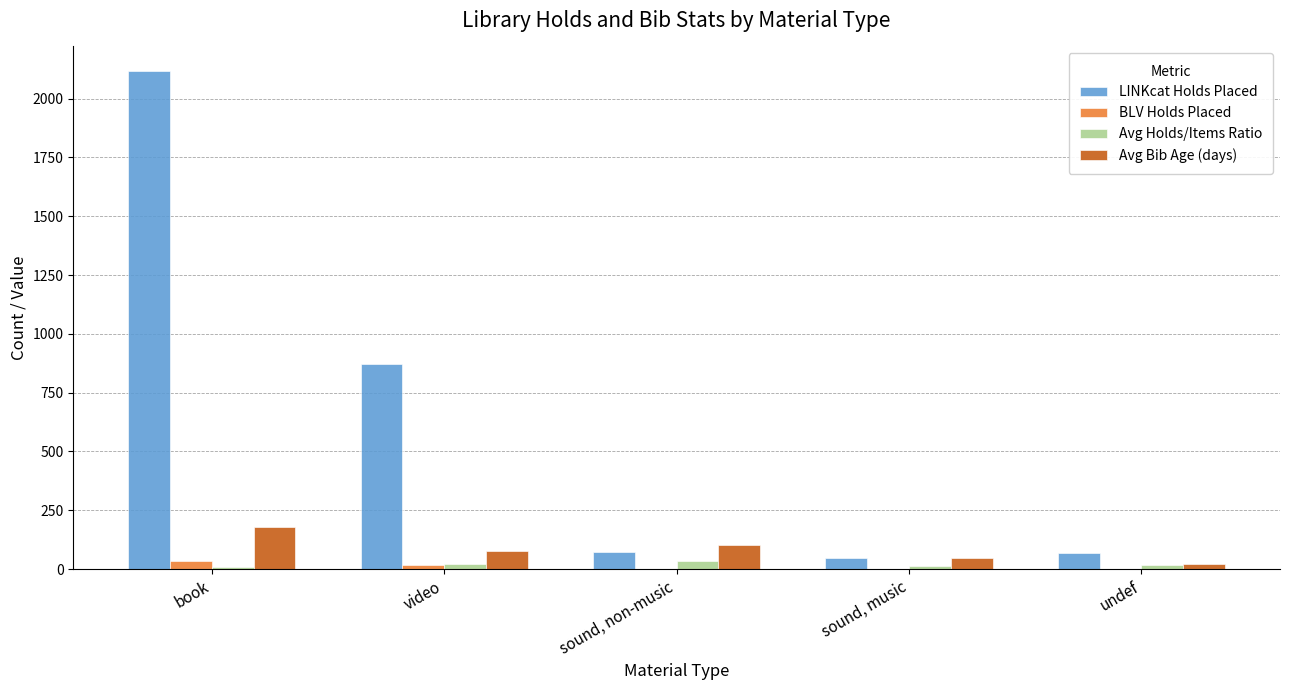

What is the sum of the LINKcat Holds Placed values at book and sound, music?

2162.0